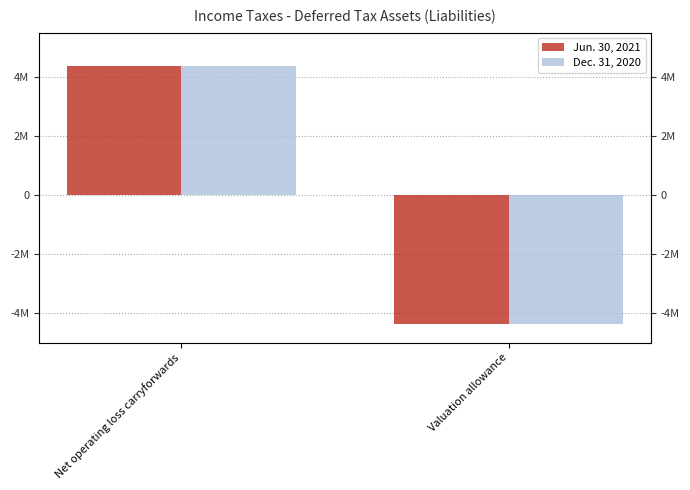

What is the maximum value for Jun. 30, 2021?

4355000